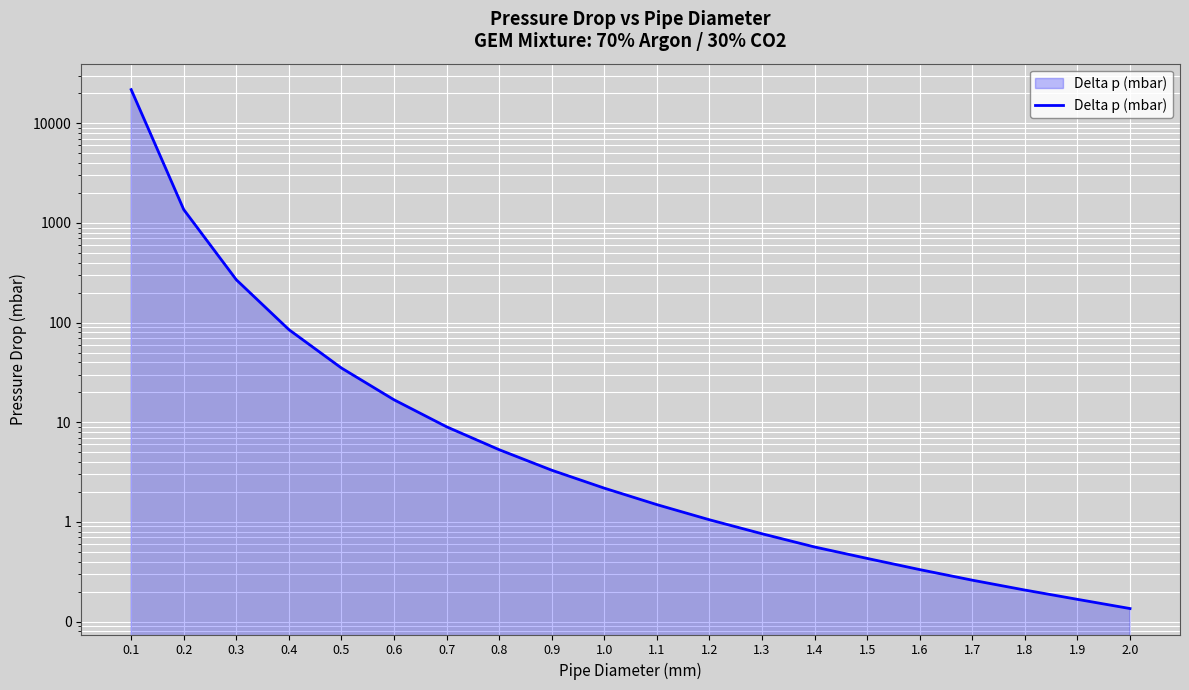

Reading left to right, what are all the values shown in this chart?

0.1=21782.0	0.2=1361.0	0.3=269.0	0.4=85.0	0.5=35.0	0.6=16.8	0.7=9.0	0.8=5.3	0.9=3.3	1.0=2.2	1.1=1.5	1.2=1.1	1.3=0.8	1.4=0.6	1.5=0.4	1.6=0.3	1.7=0.3	1.8=0.2	1.9=0.2	2.0=0.1